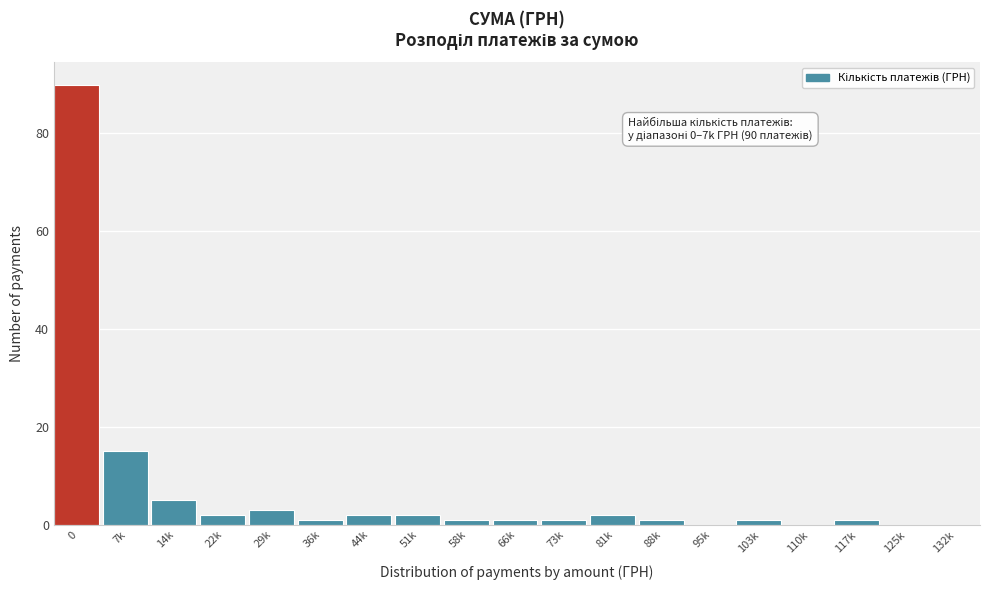

What is the change in value from 0 to 95k?

-90